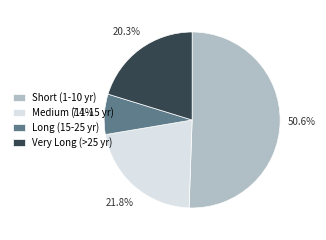

Which category has the smallest portion of the pie?

Long (15-25 yr)